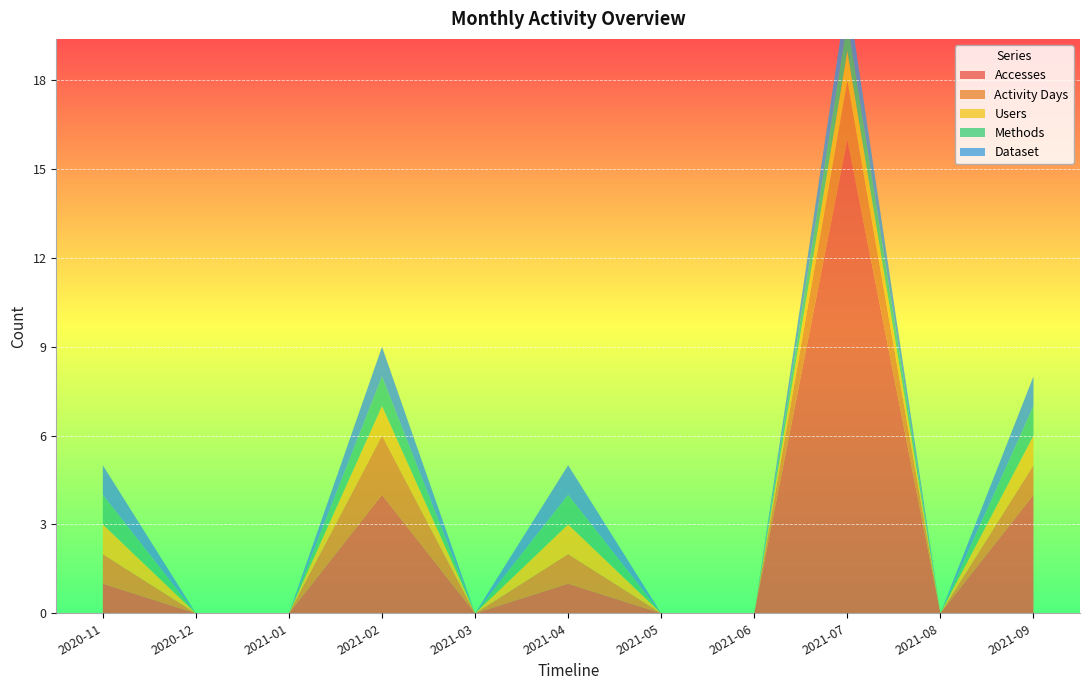

Reading right to left, transcribe all the data shown in this chart.

Accesses: 4	0	16	0	0	1	0	4	0	0	1
Activity Days: 1	0	2	0	0	1	0	2	0	0	1
Users: 1	0	1	0	0	1	0	1	0	0	1
Methods: 1	0	1	0	0	1	0	1	0	0	1
Dataset: 1	0	1	0	0	1	0	1	0	0	1